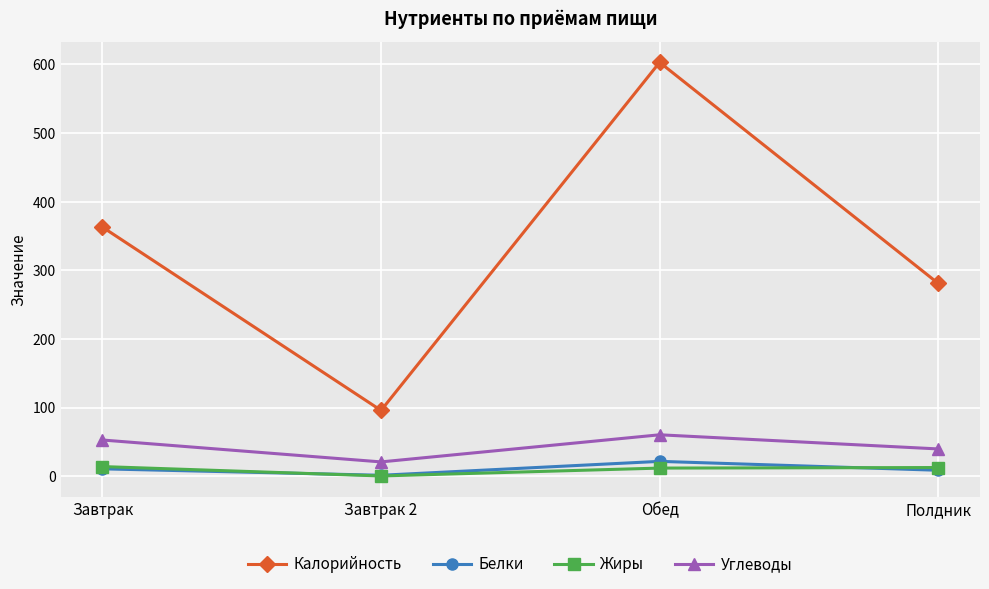

What is the spread (max minus min) of values at Завтрак 2?

95.5